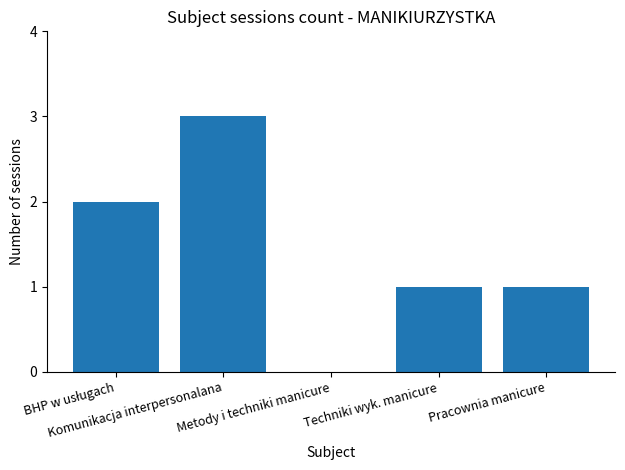

What is the greatest value displayed?

3